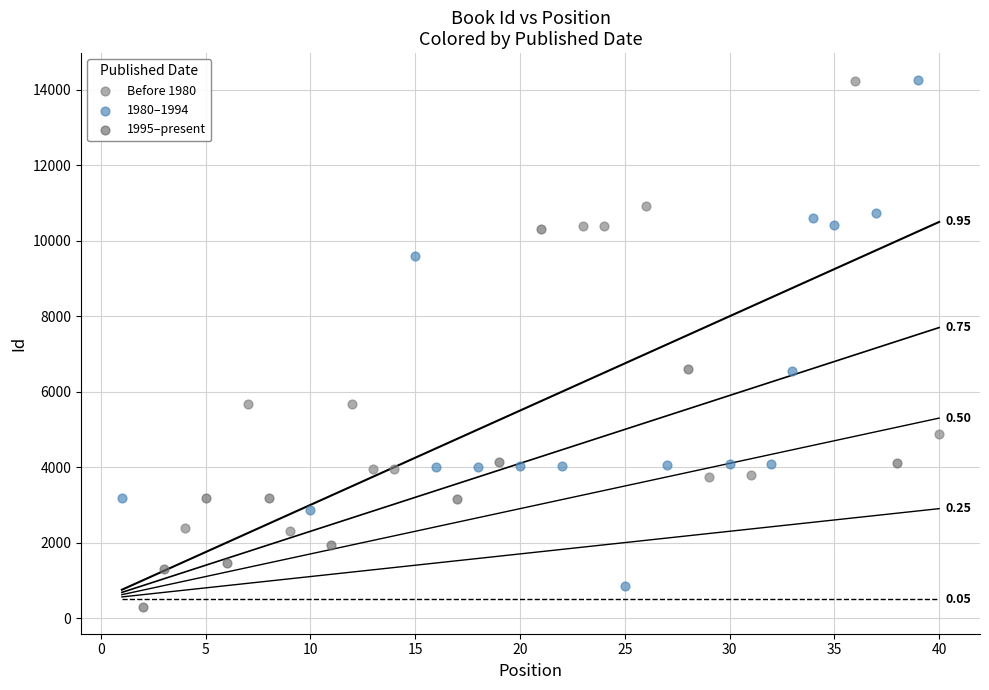

What are all the series names shown in the legend?

Before 1980, 1980–1994, 1995–present